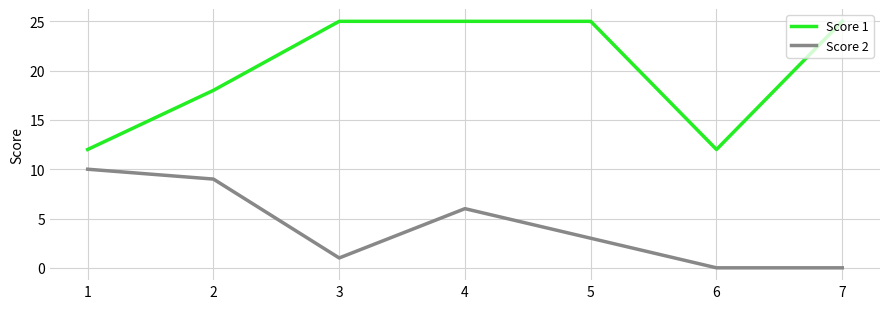

What is the difference between the highest and lowest values at 5?

22